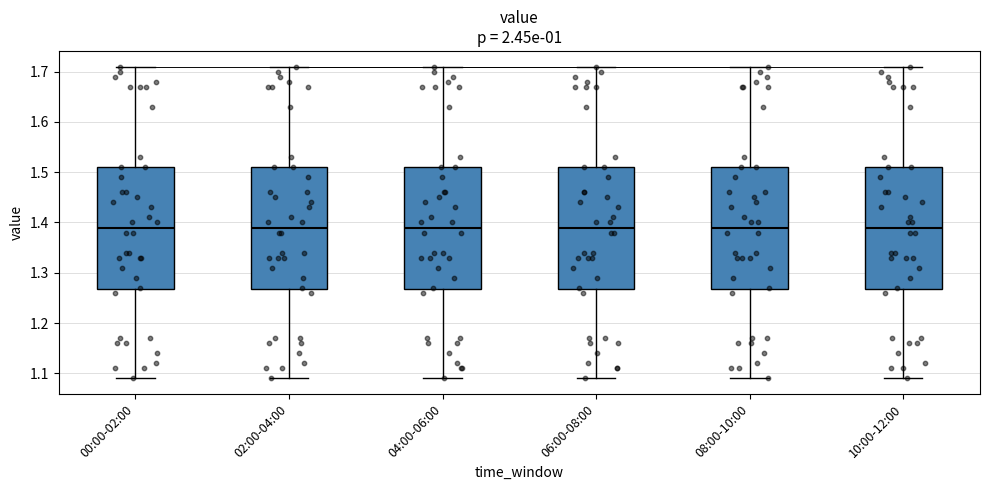

Reading left to right, read every box against the y-axis: the position of its median line, the range the box covers, and the ends of its whiskers. The values are not printed on the chart, so give them approximately, as read against the axis.

00:00-02:00: median 1.39, box 1.27 to 1.51, whiskers 1.09 to 1.71
02:00-04:00: median 1.39, box 1.27 to 1.51, whiskers 1.09 to 1.71
04:00-06:00: median 1.39, box 1.27 to 1.51, whiskers 1.09 to 1.71
06:00-08:00: median 1.39, box 1.27 to 1.51, whiskers 1.09 to 1.71
08:00-10:00: median 1.39, box 1.27 to 1.51, whiskers 1.09 to 1.71
10:00-12:00: median 1.39, box 1.27 to 1.51, whiskers 1.09 to 1.71